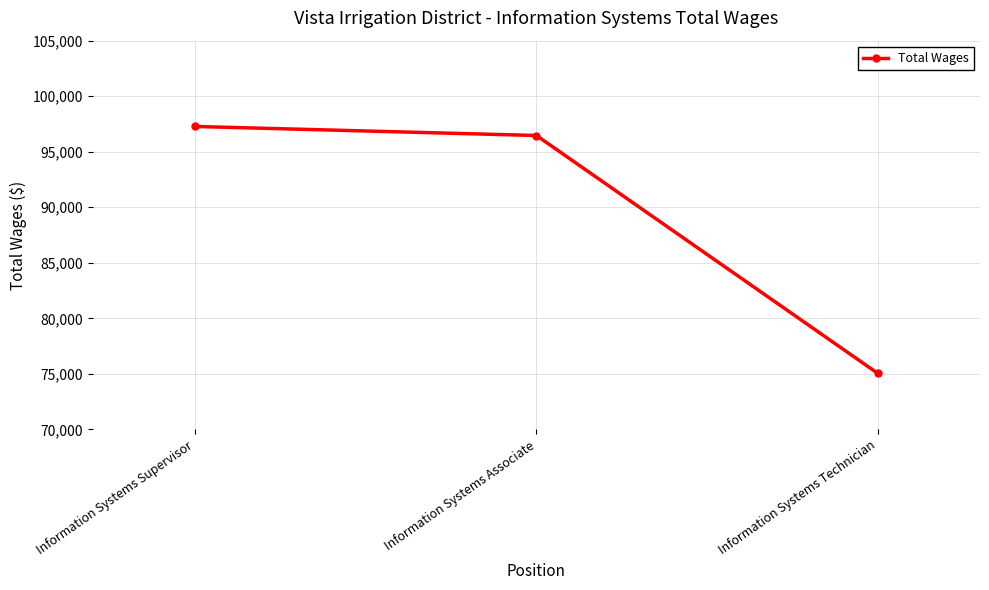

Which has a higher value, Information Systems Associate or Information Systems Technician?

Information Systems Associate